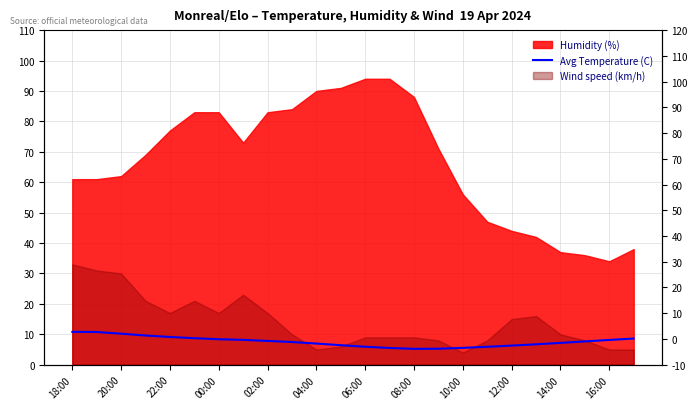

How many points are lower than both their immediate neighbors (excluding endpoints)?

1